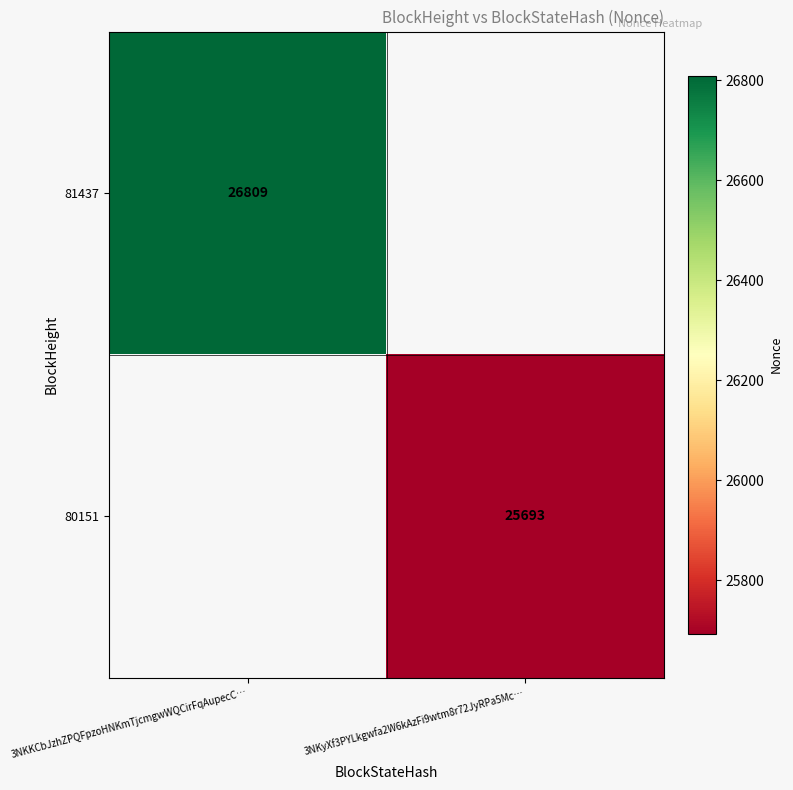

The value of 81437 at 3NKKCbJzhZPQFpzoHNKmTjcmgwWQCirFqAupecC… is 26809. True or false?

True